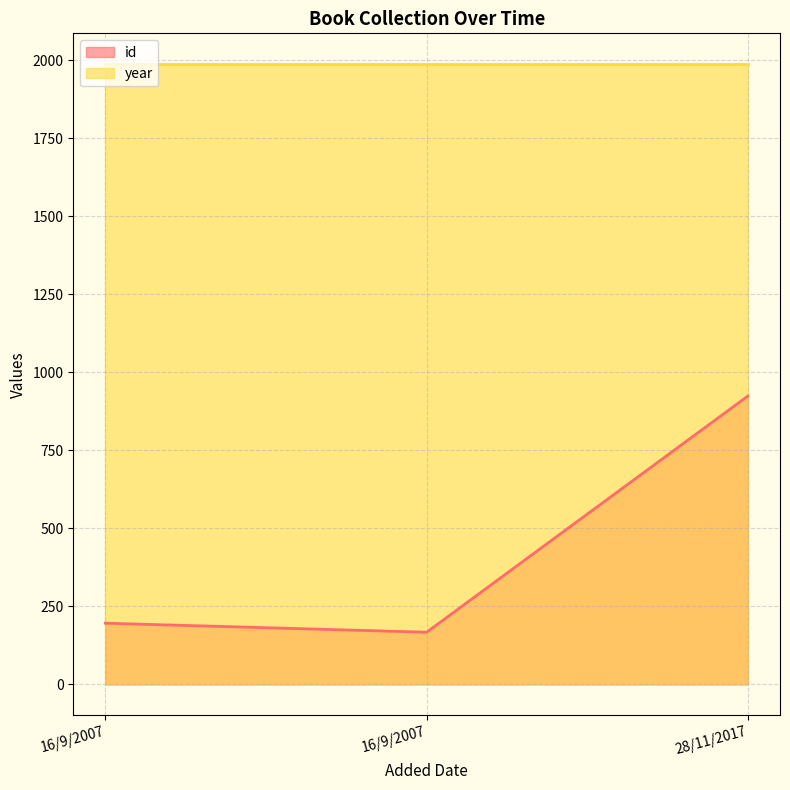

What is the sum of all values?

1287